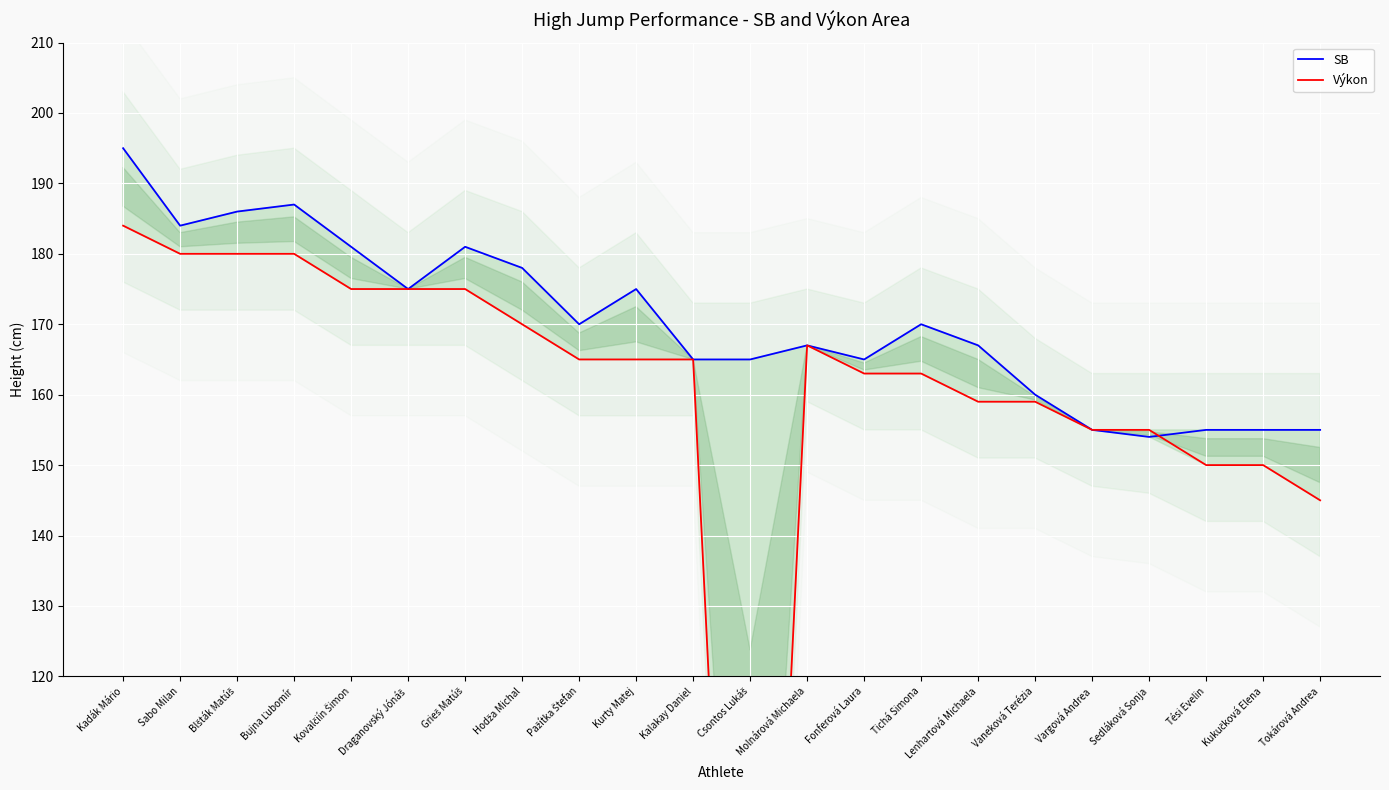

True or false: SB has more than 0 interior local peaks.

True